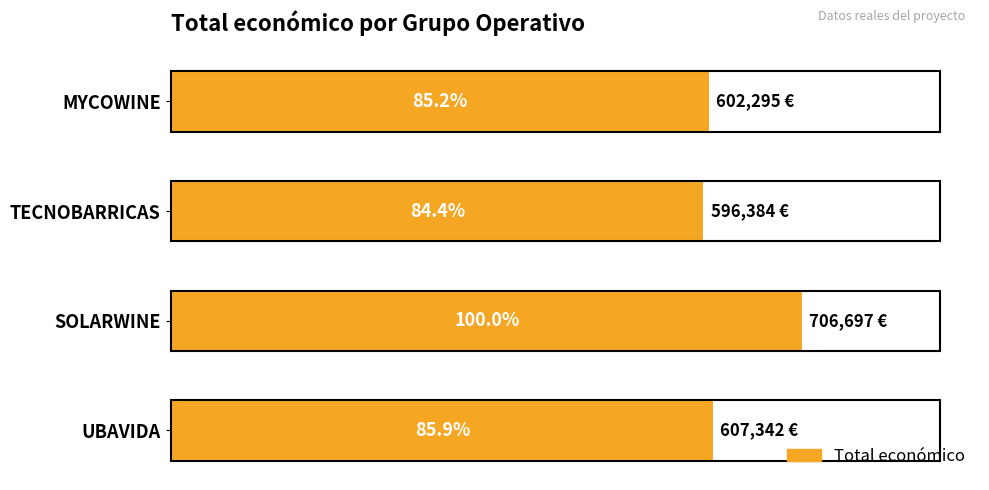

Does the chart contain any negative values?

No